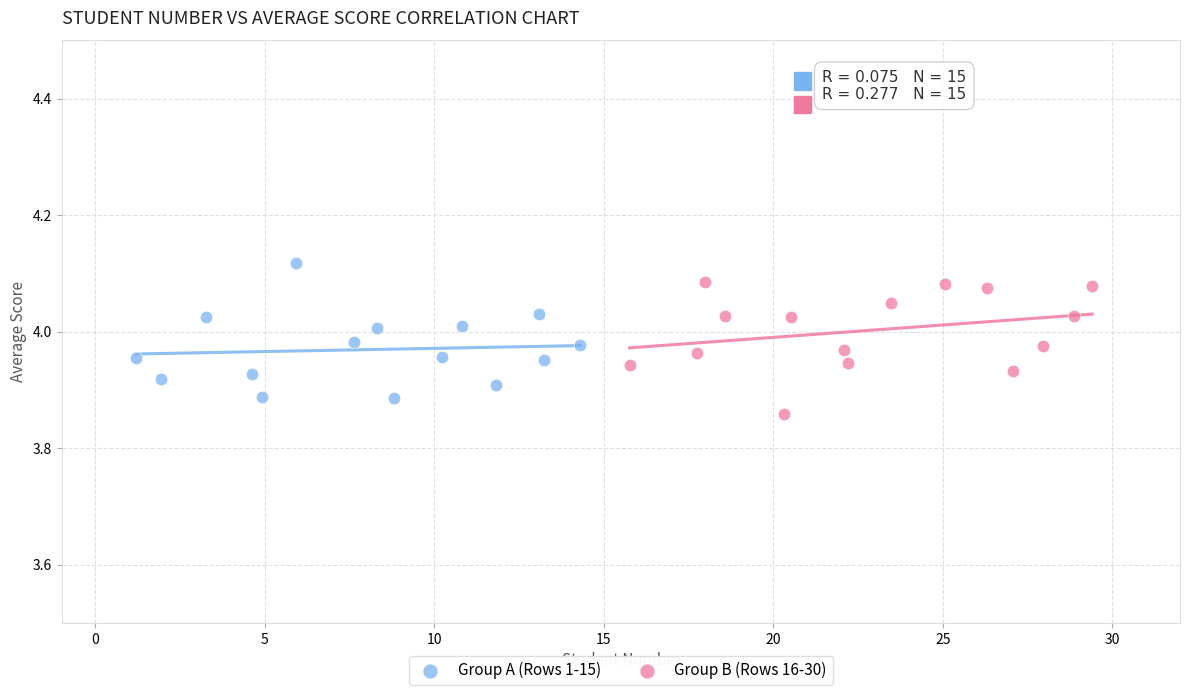

What are all the series names shown in the legend?

Group A (Rows 1-15), Group B (Rows 16-30)